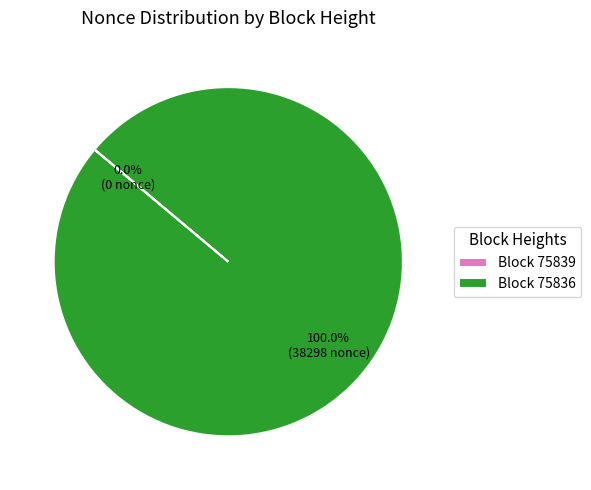

Do 75836 and 75839 together represent more than half of the pie?

Yes